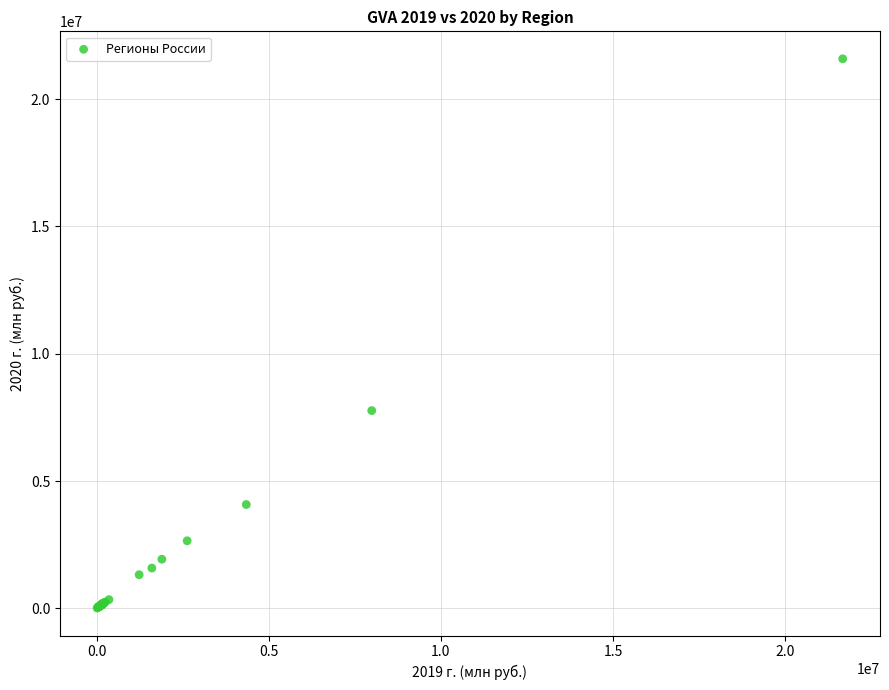

What Y value in the scatter plot is closest to 10797493?

7767725.5